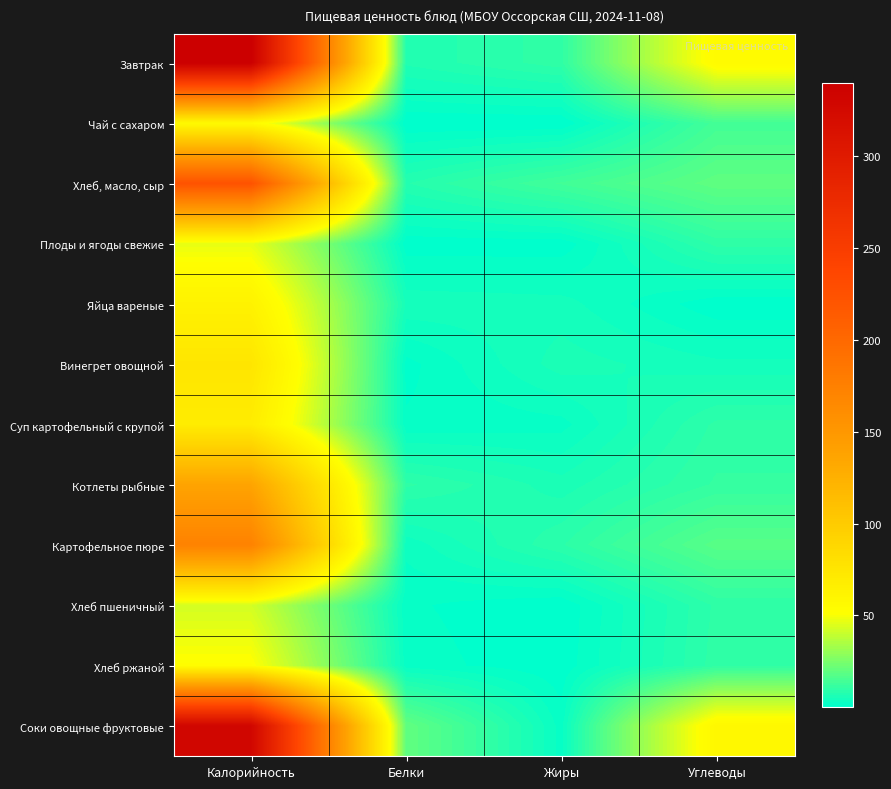

Which series changed the most between Жиры and Углеводы?

Соки овощные фруктовые